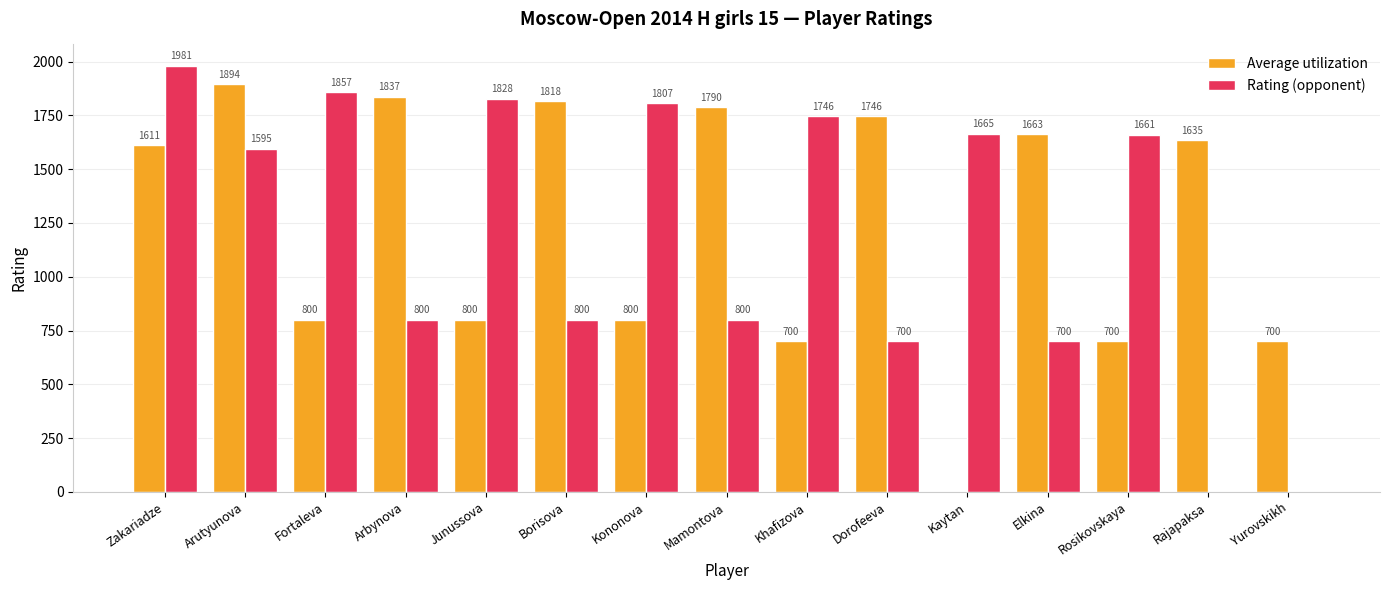

How many data points does each series have?

15